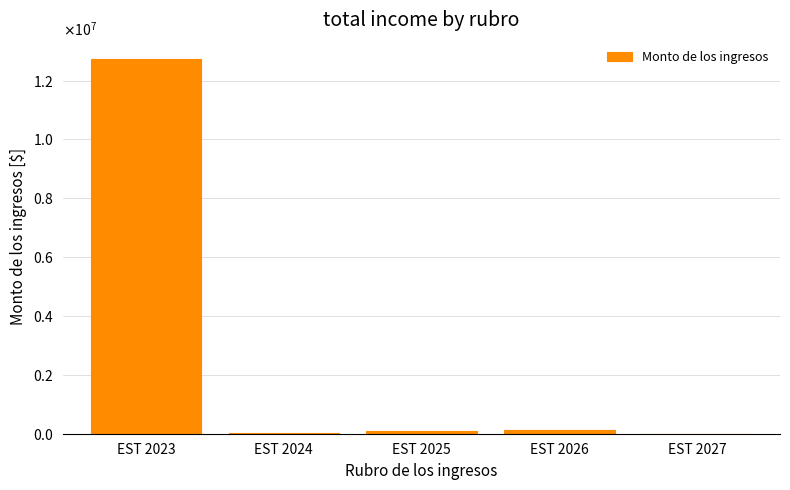

List the labels in order of value, smallest first.

EST 2027, EST 2024, EST 2025, EST 2026, EST 2023